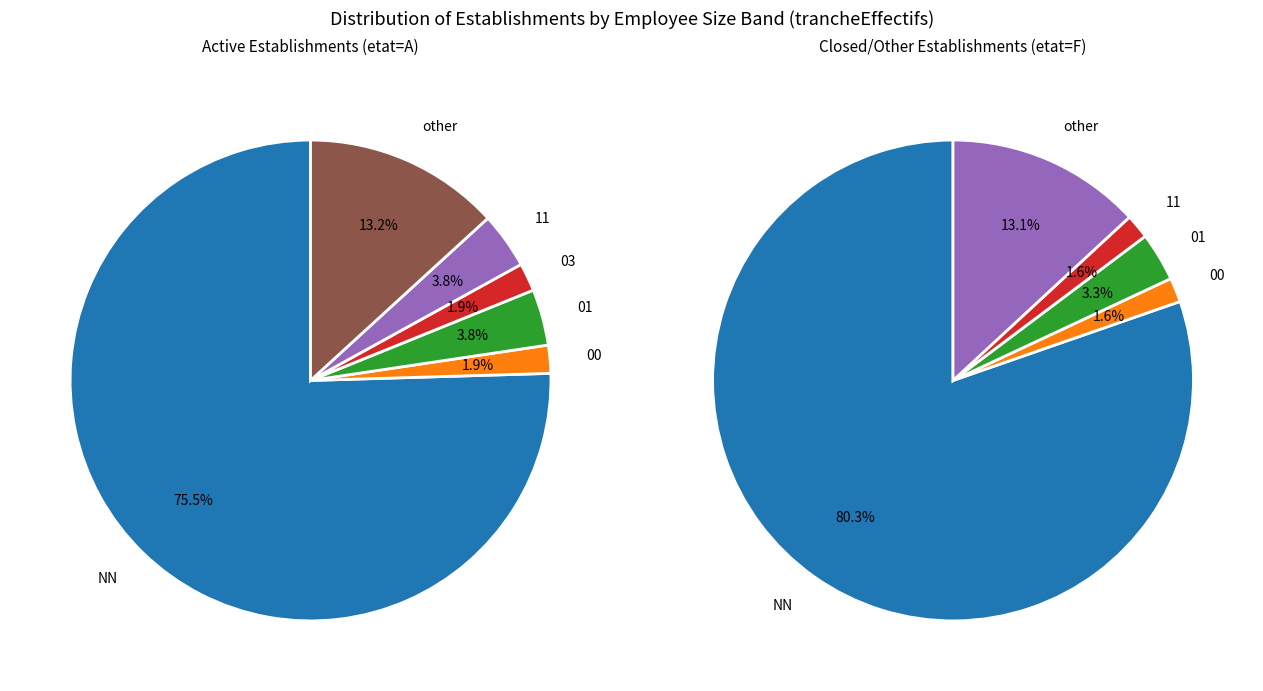

Is 03 the majority of the pie?

No